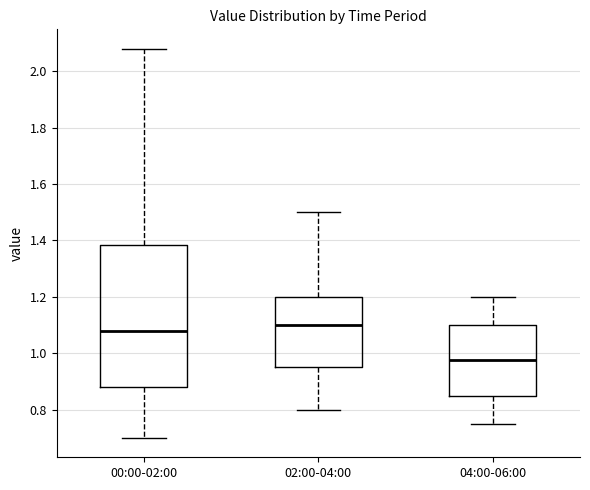

Which box has the lowest median line?

04:00-06:00